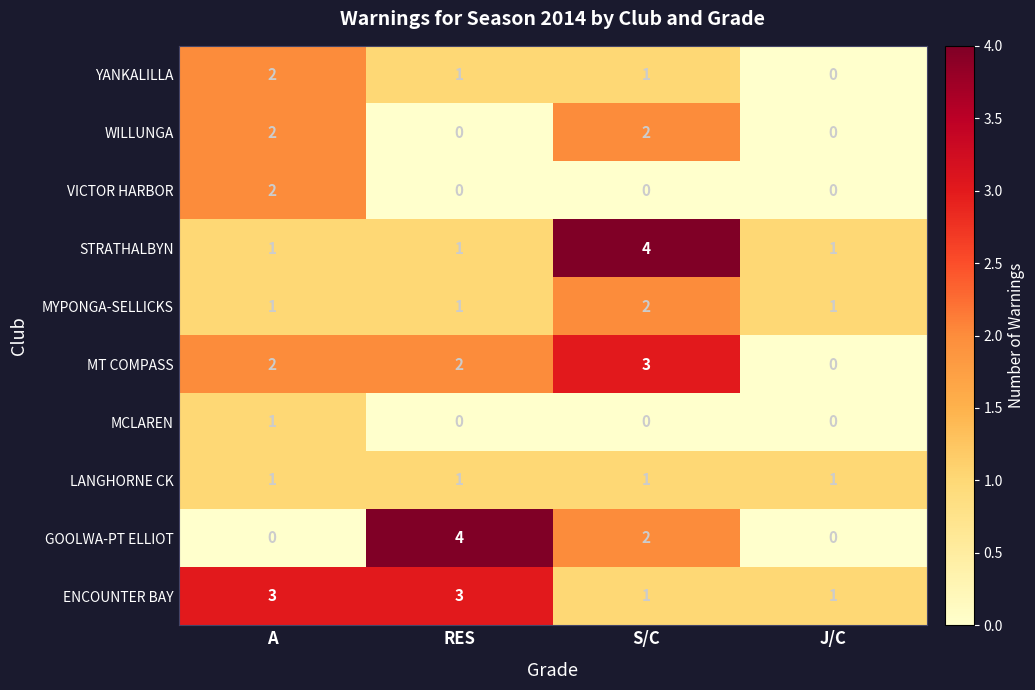

What is the highest value of the GOOLWA-PT ELLIOT series?

4